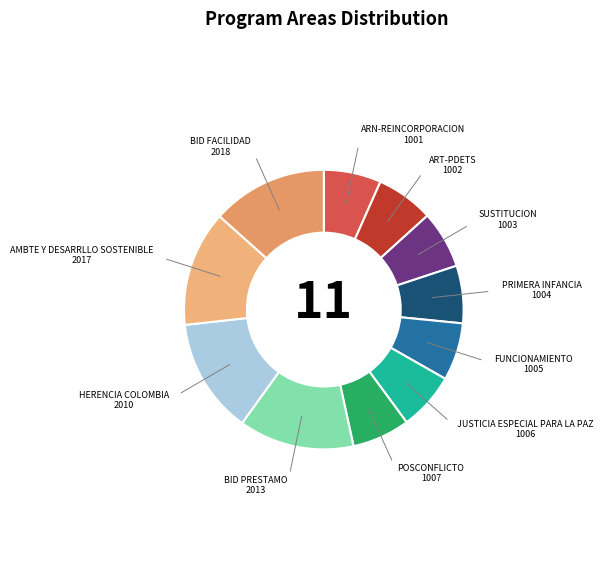

How many segments does this pie chart have?

11